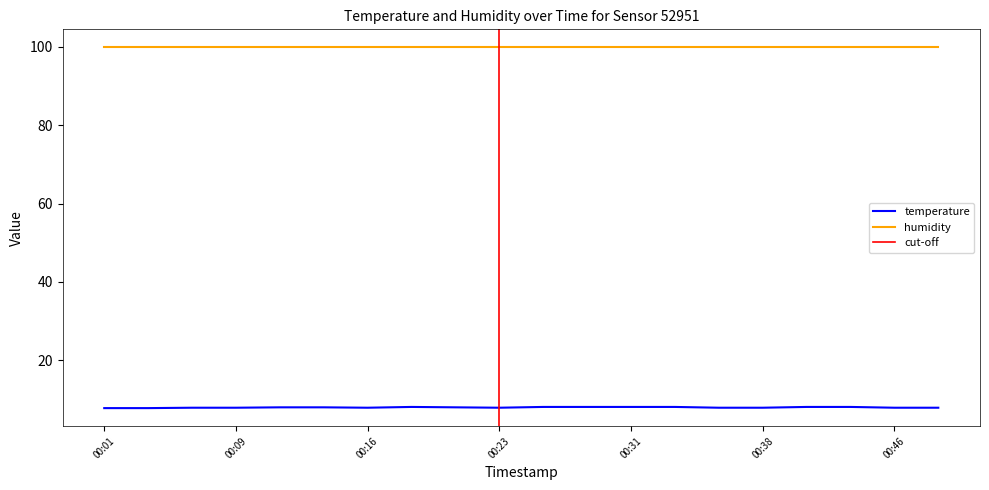

Where is the first local maximum?

00:18